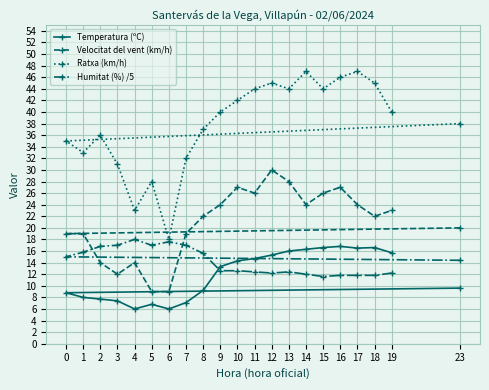

What is the difference between the Ratxa (km/h) values at 4 and 1?

10.0